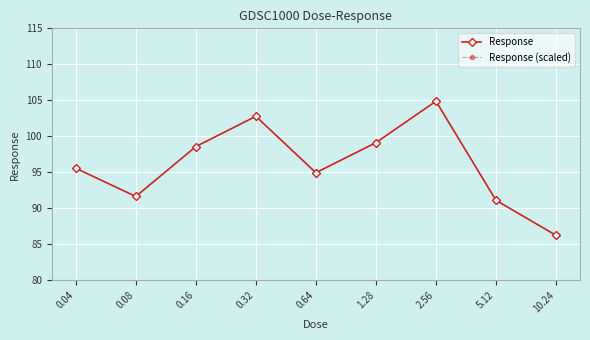

How many lines are shown in the chart?

2